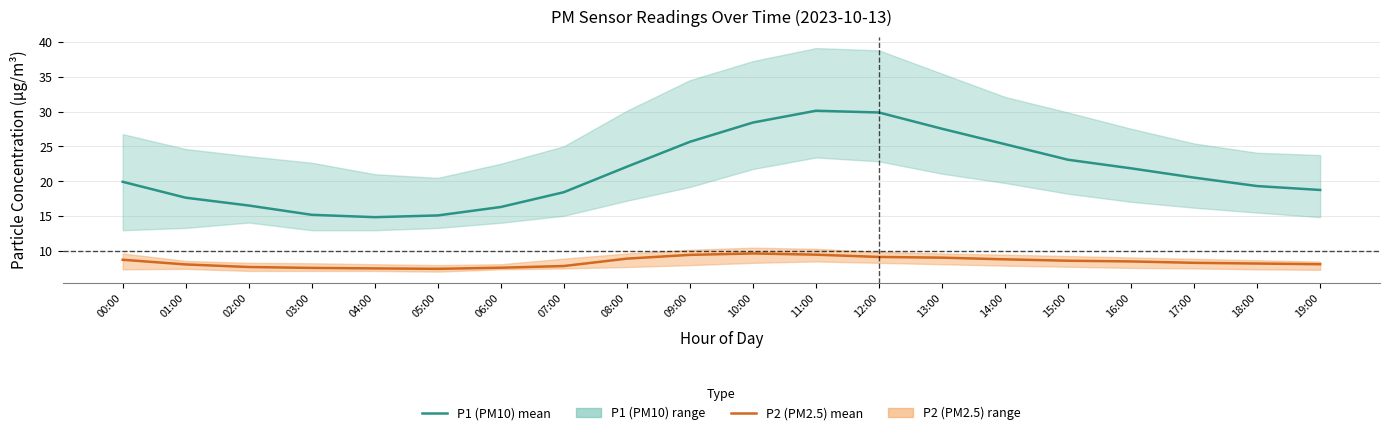

The value of P1 (PM10) mean at 02:00 is 21.9. True or false?

False